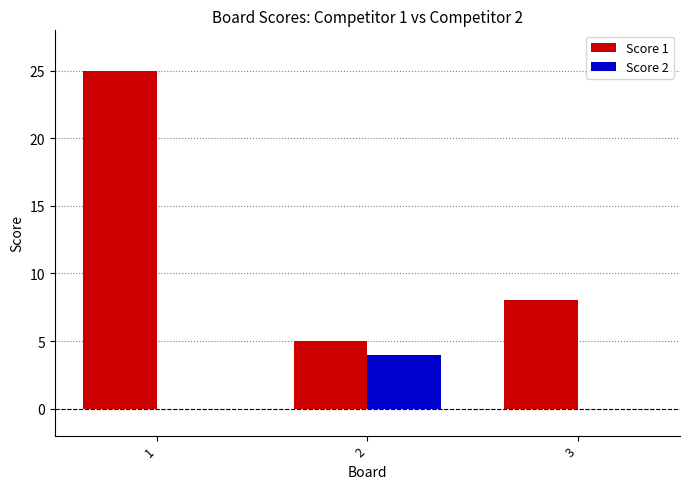

How many groups of bars are there?

3